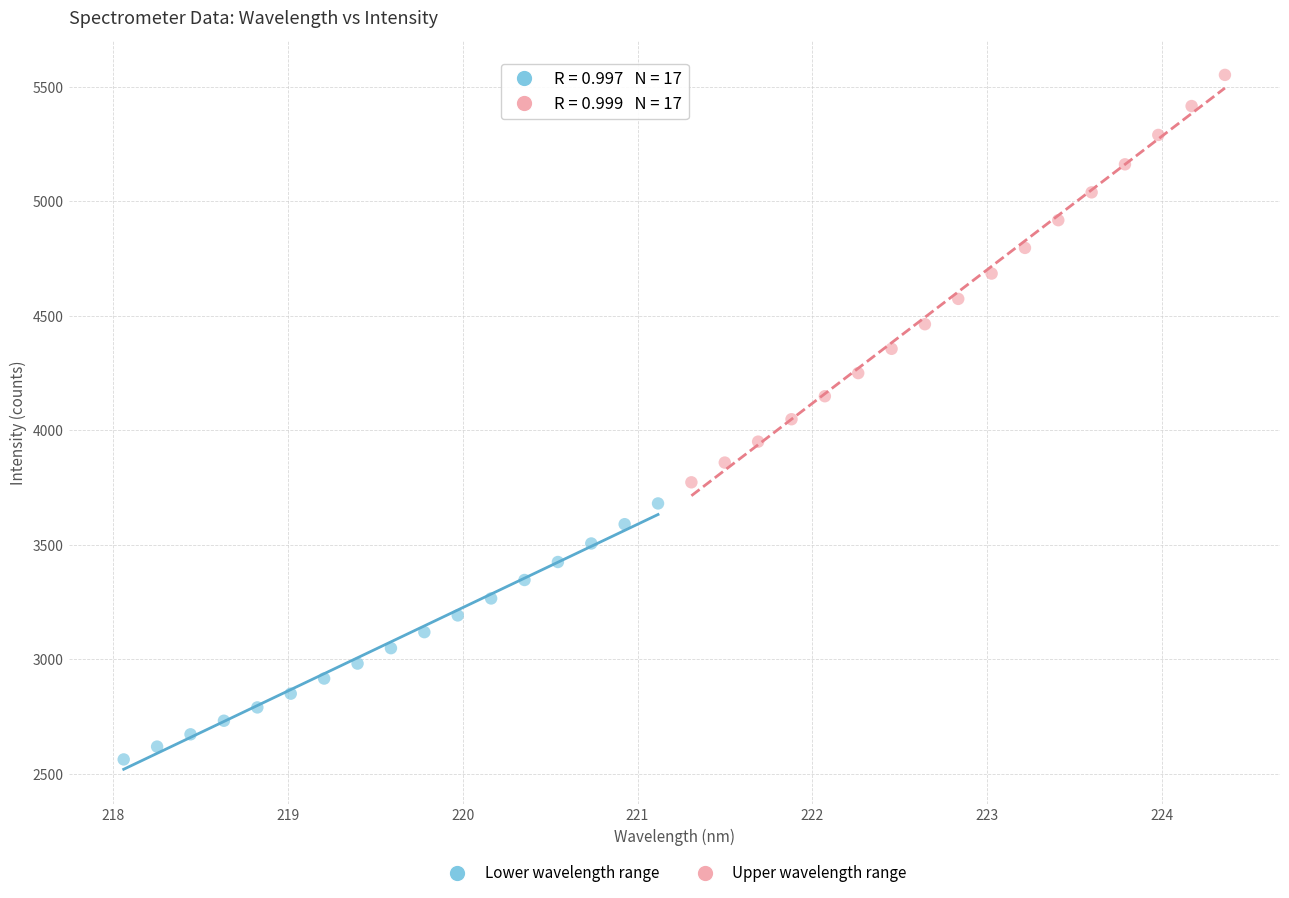

Which series contains the highest Y value?

Upper wavelength range